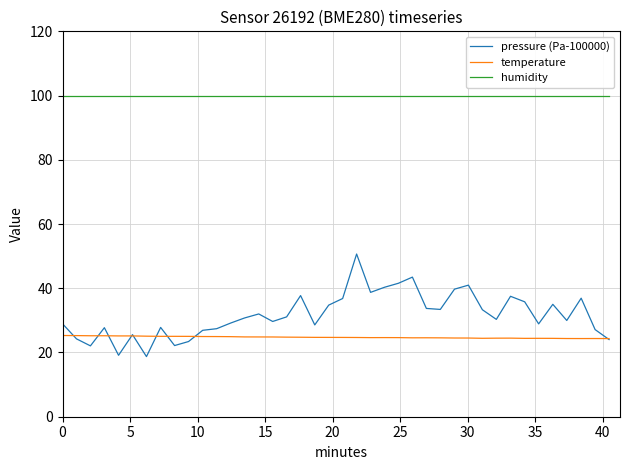

True or false: temperature and humidity cross at least once.

False